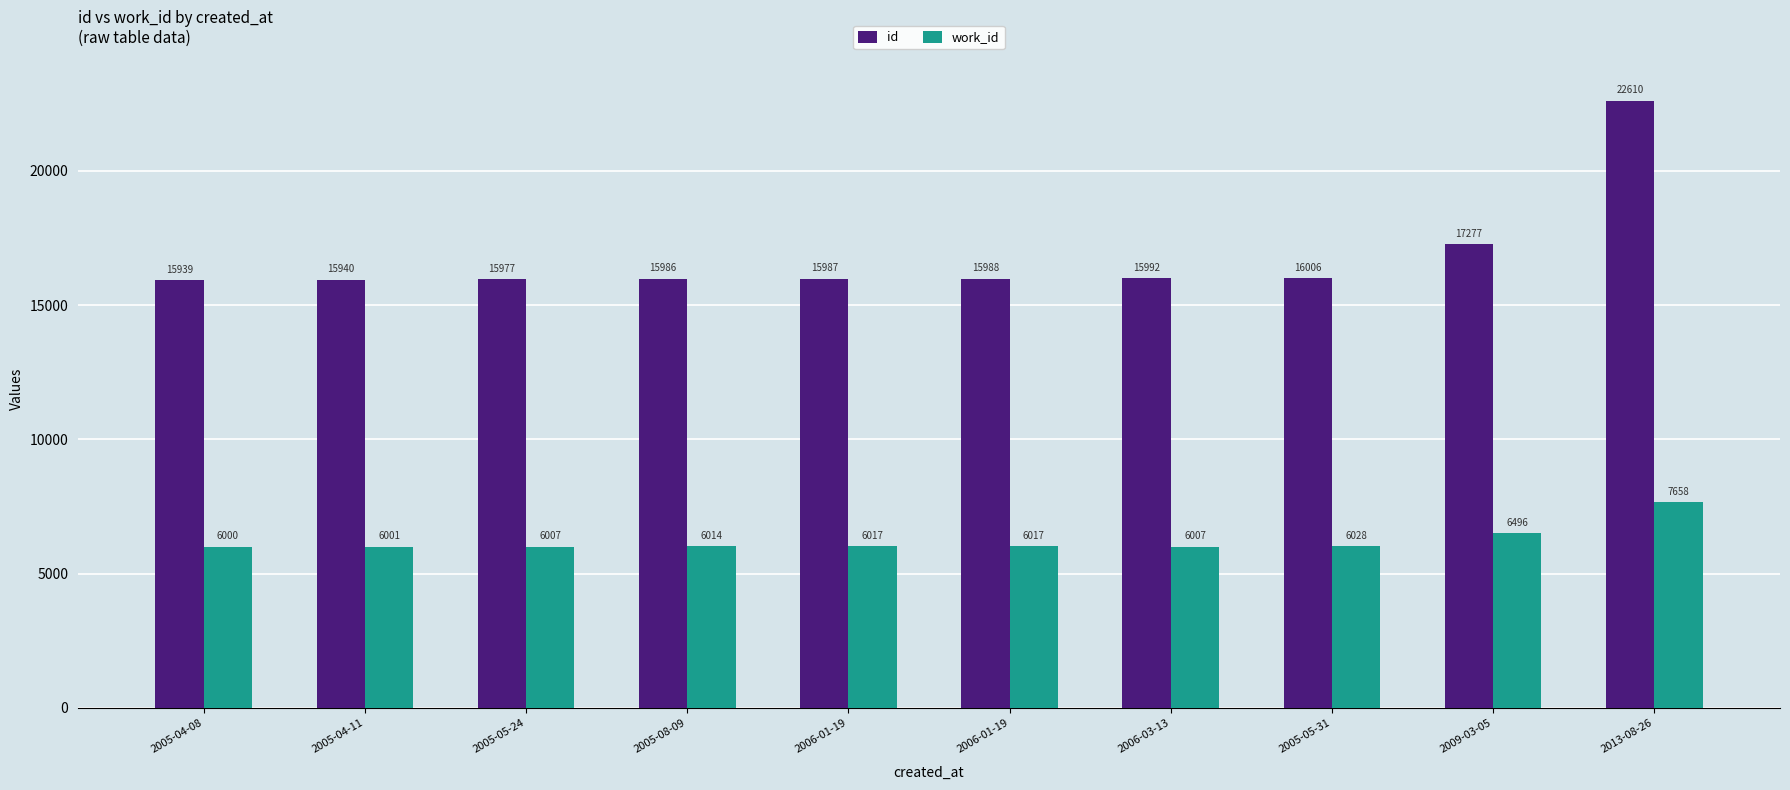

How many groups of bars are there?

10